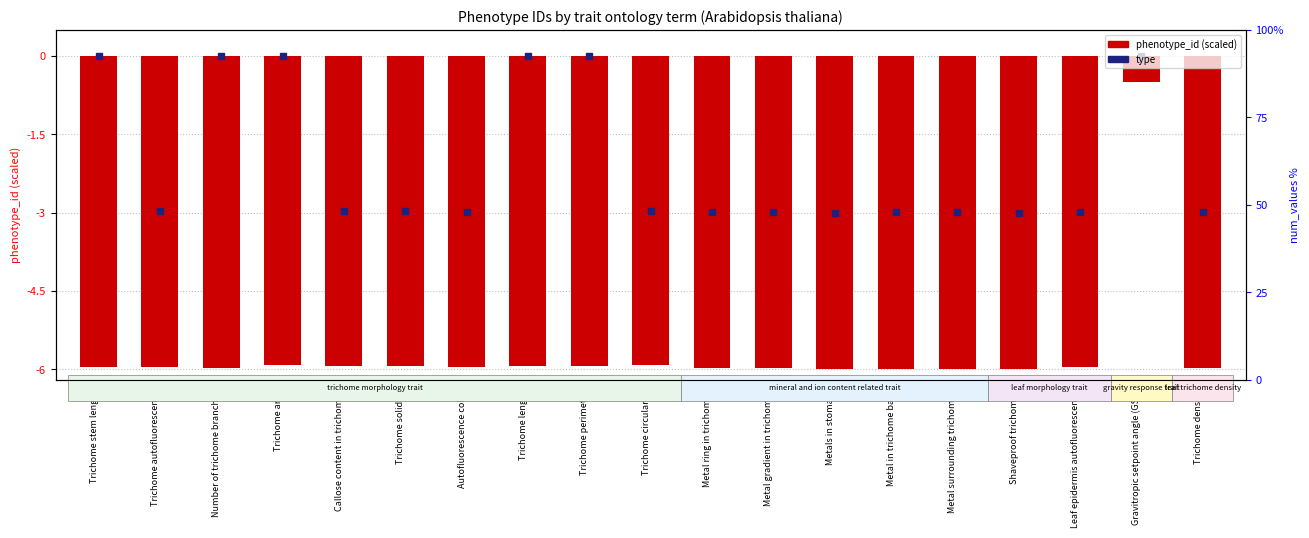

Which has a higher value, Number of trichome branches or Autofluorescence color?

Autofluorescence color